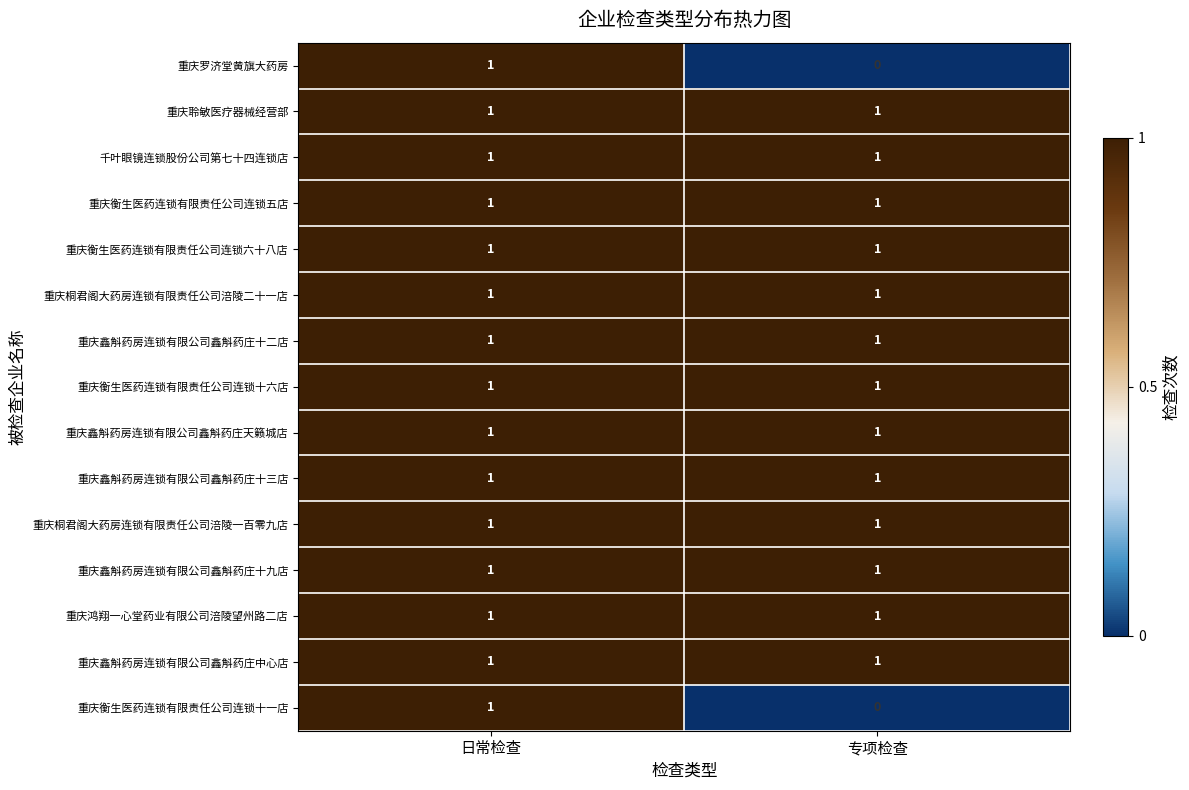

What is the difference between the highest and lowest values at 专项检查?

1